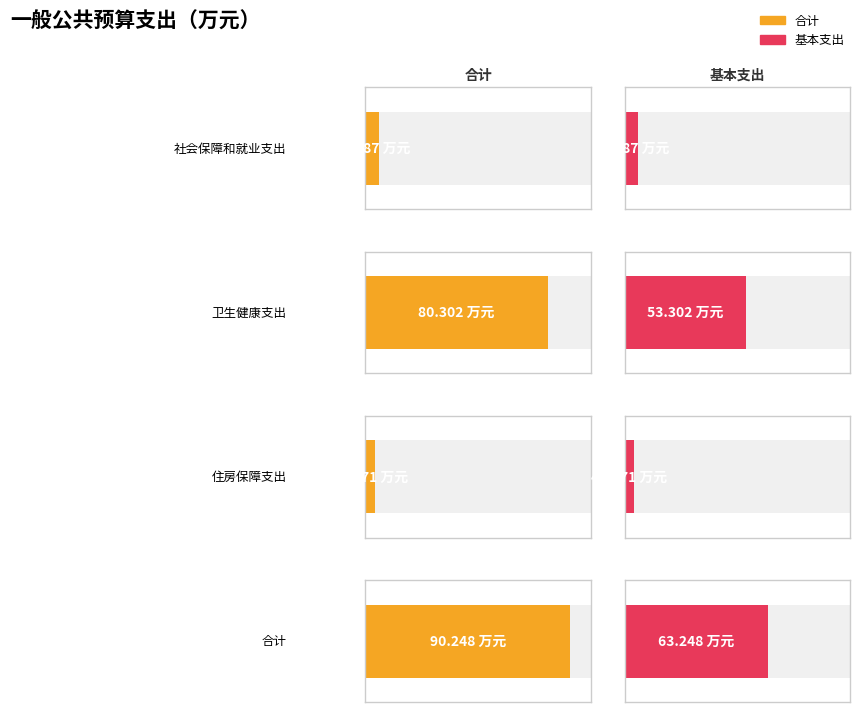

List the series in order of their peak value, lowest first.

基本支出, 合计